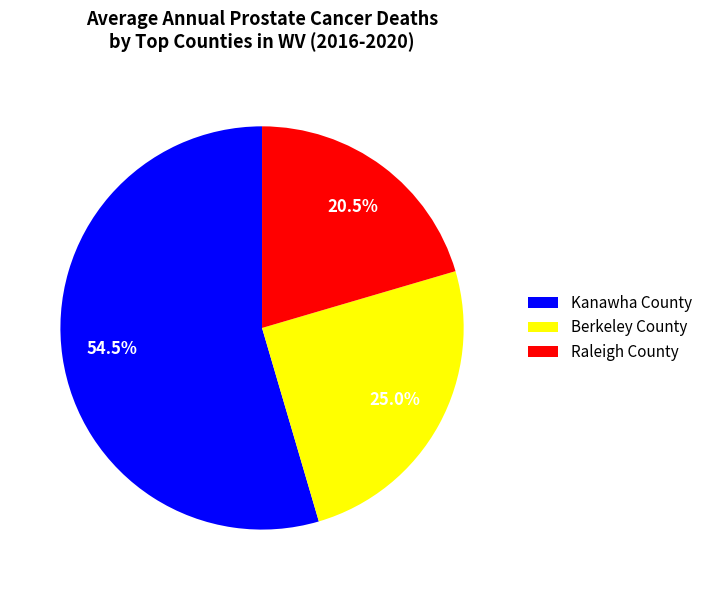

What is the majority slice?

Kanawha County